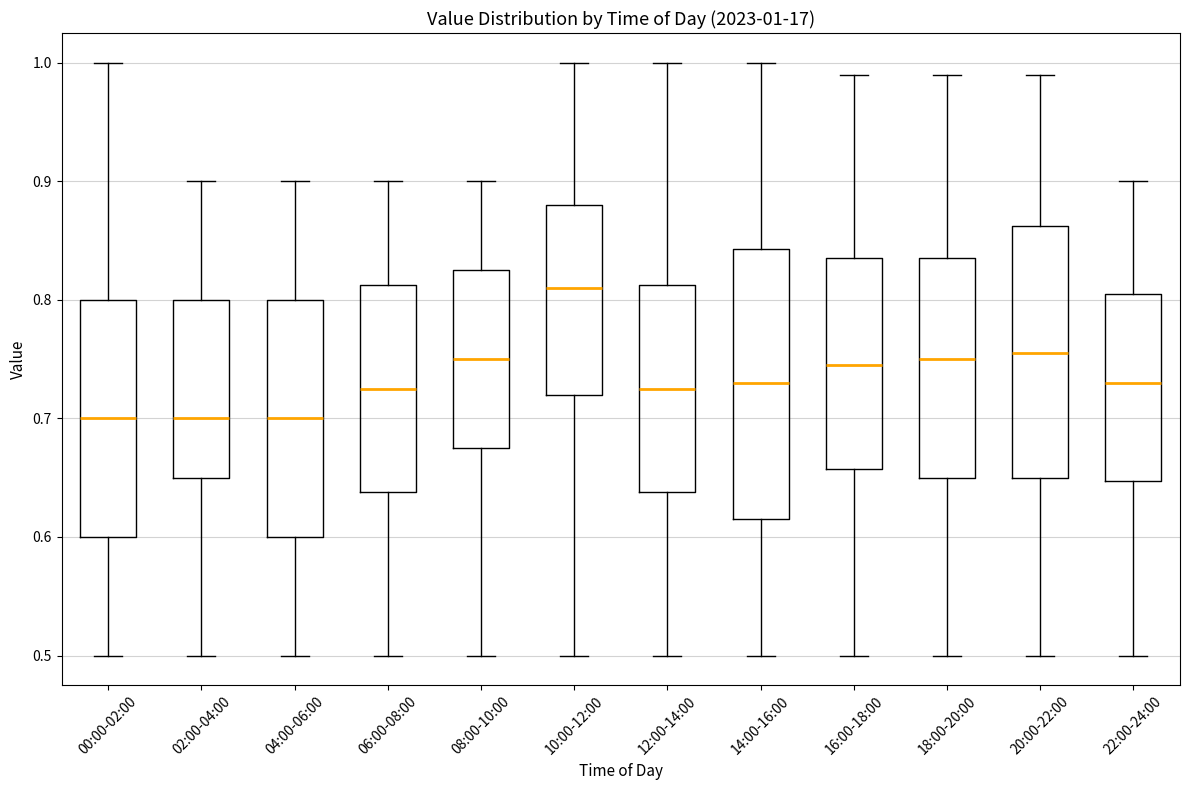

Which box is the tallest, from its lower edge to its upper edge?

14:00-16:00